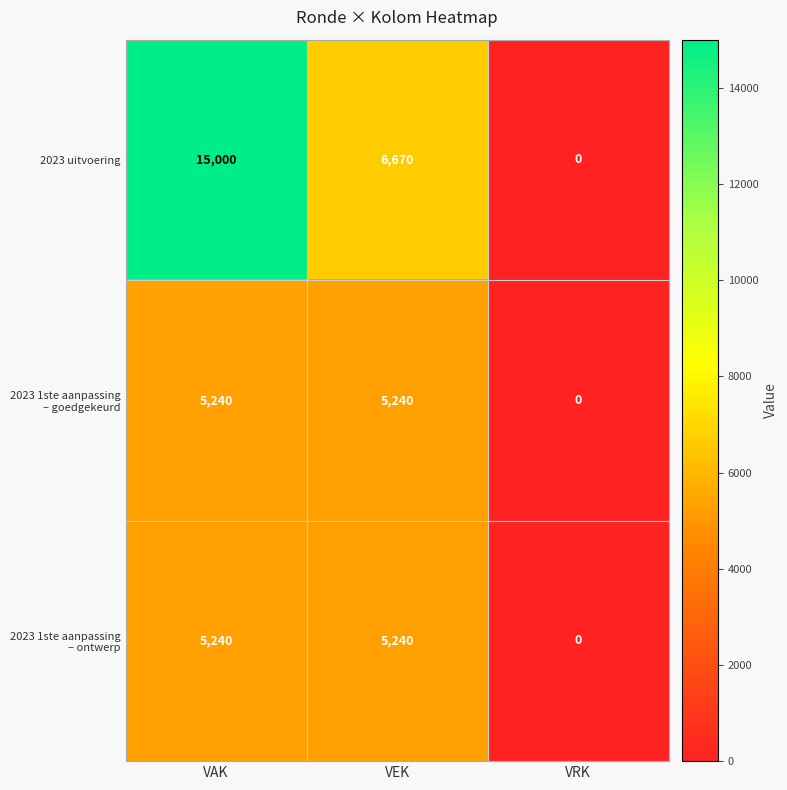

Rank the categories by 2023 uitvoering value from highest to lowest.

VAK, VEK, VRK